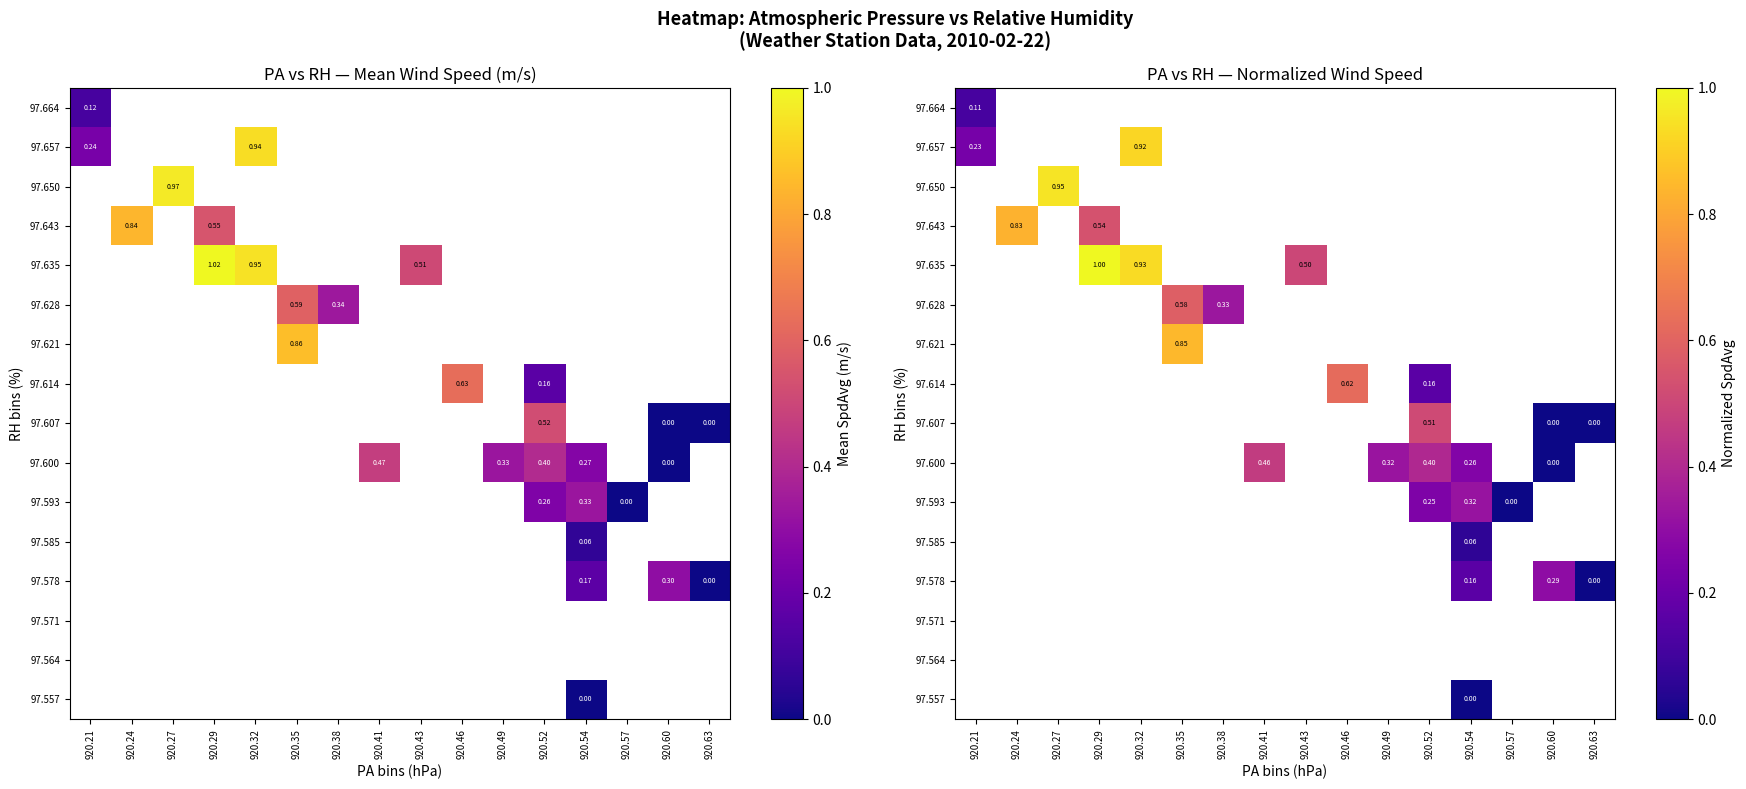

Between 920.54 and 920.46, which is larger?

920.46